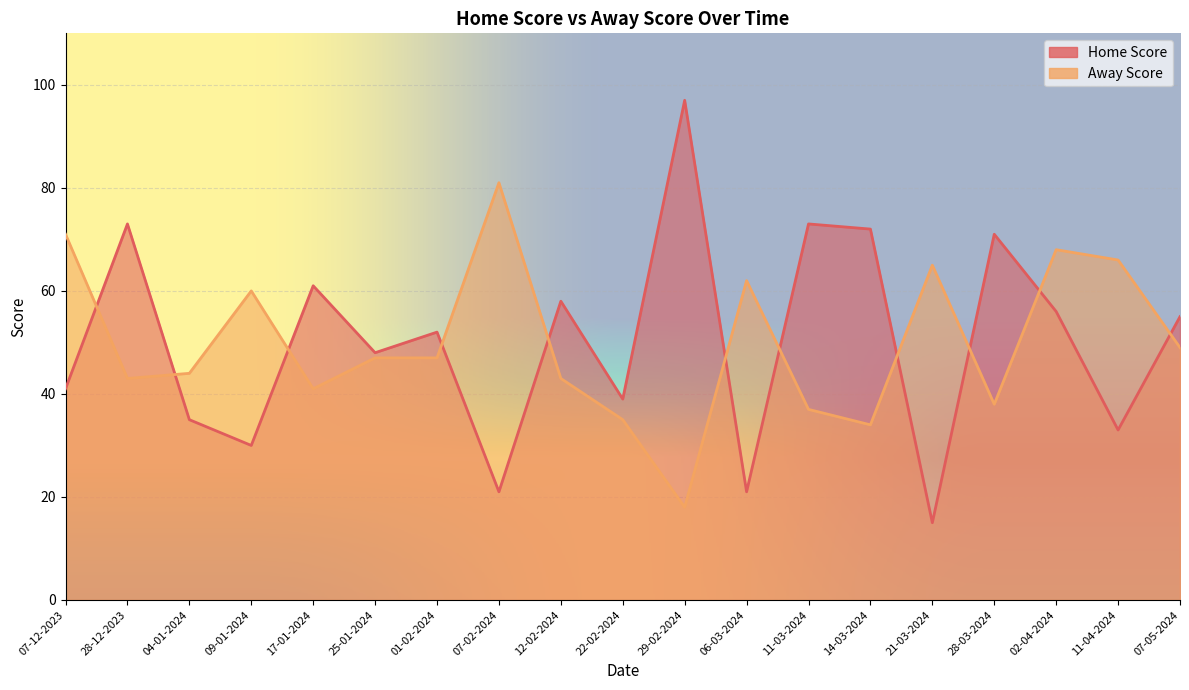

What is the difference between the second highest and minimum values in the Away Score series?

53